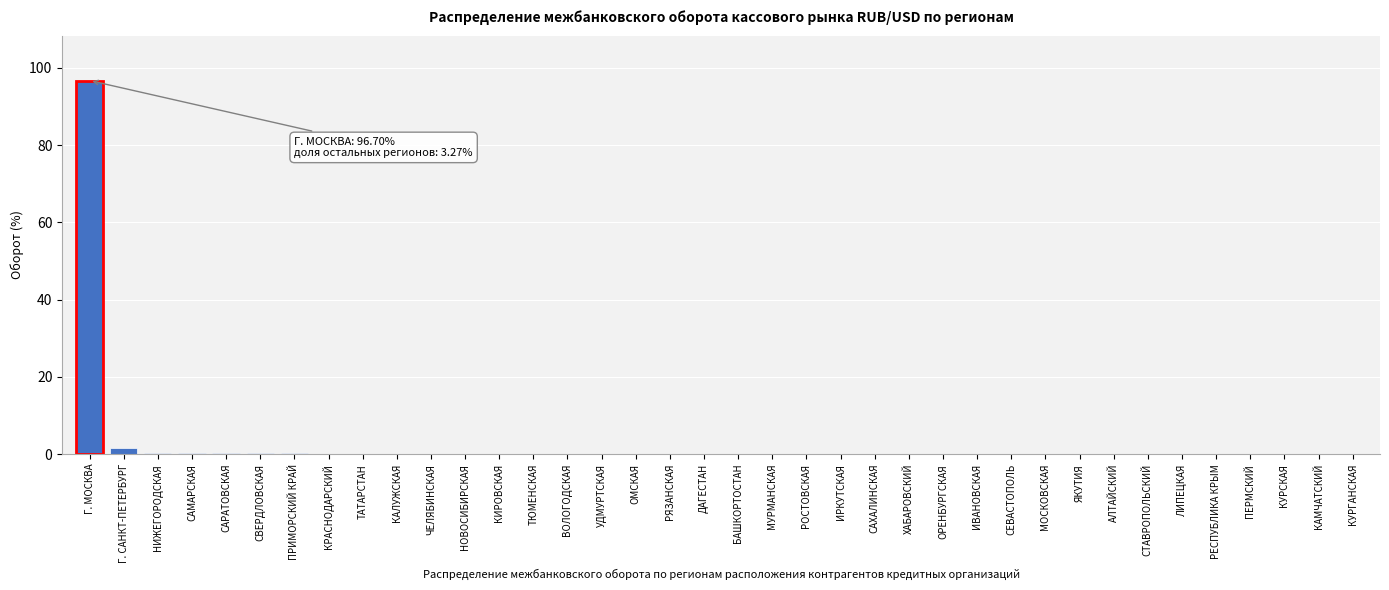

True or false: the data shows 0.0 at ЯКУТИЯ.

True